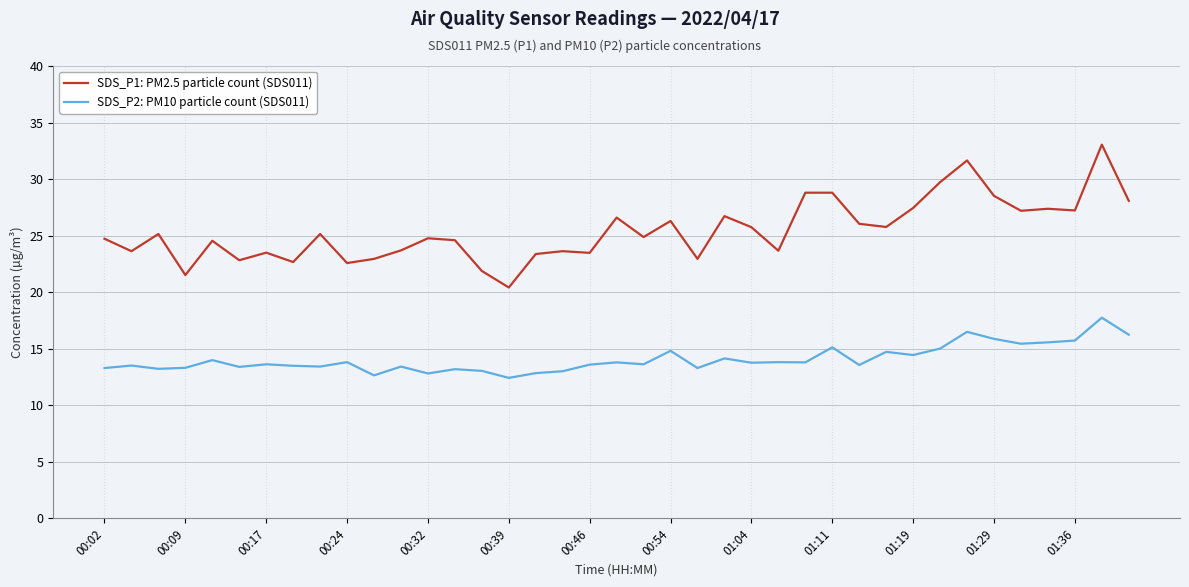

What is the smallest value displayed?

12.4